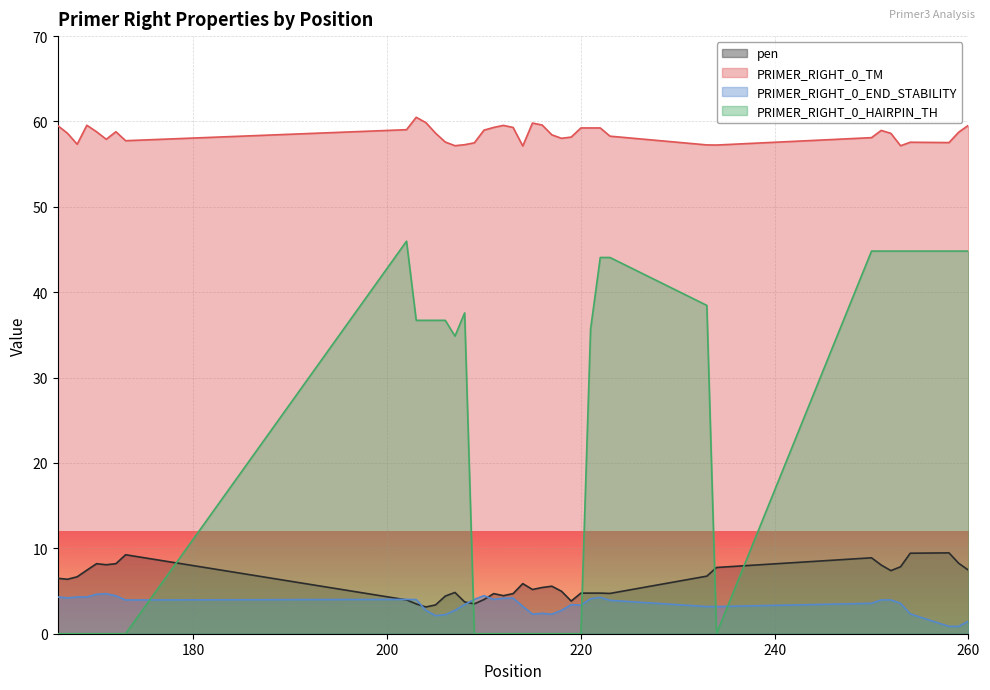

What is the greatest value displayed?

60.5